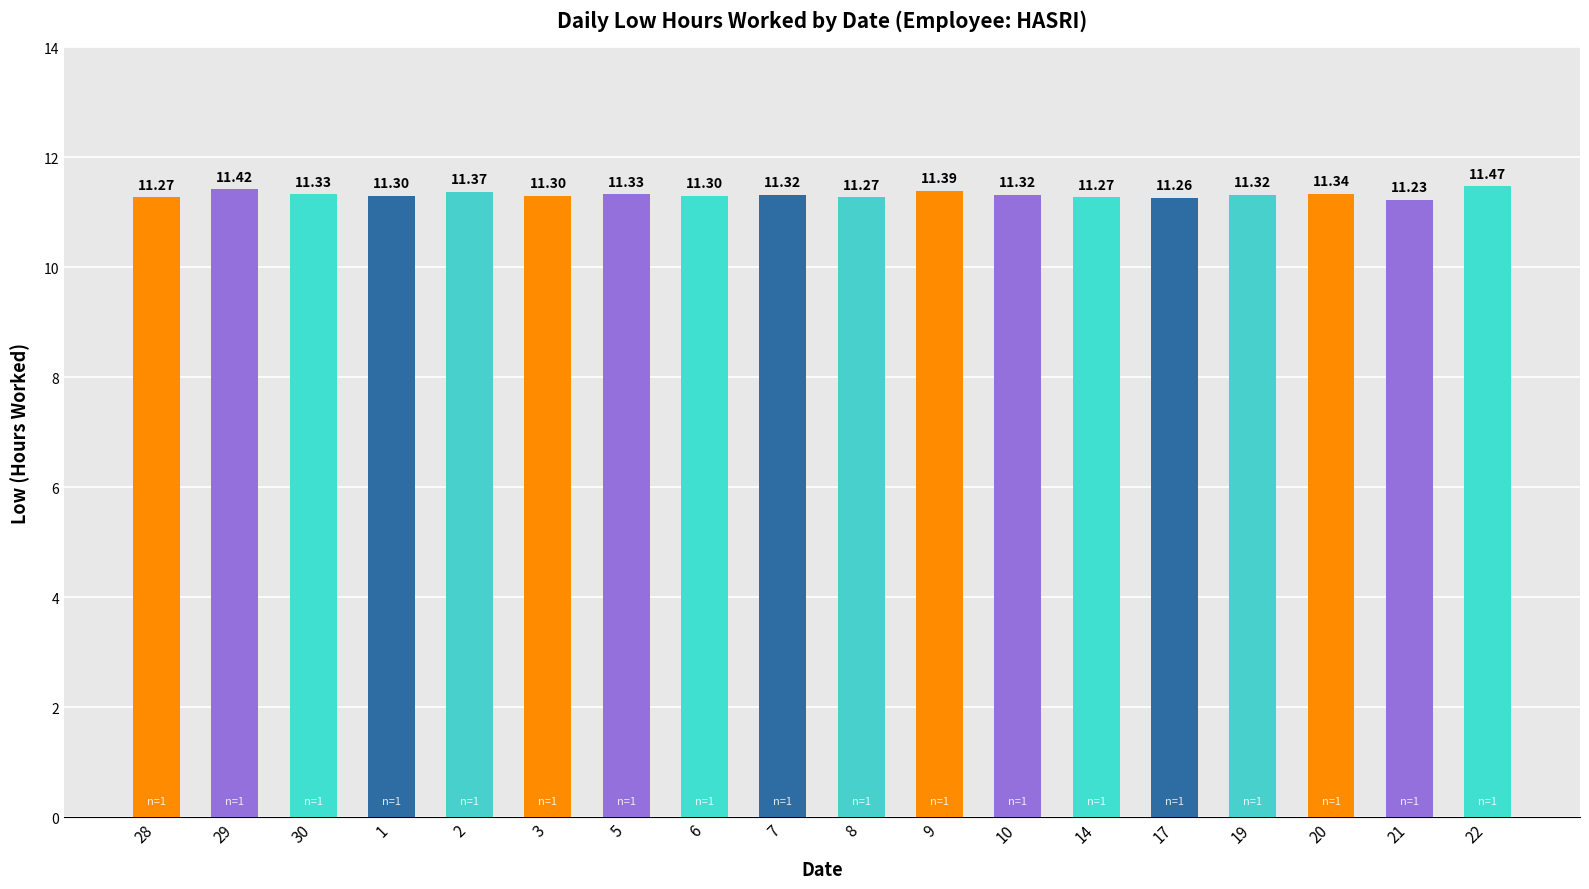

Does the chart contain stacked bars?

No